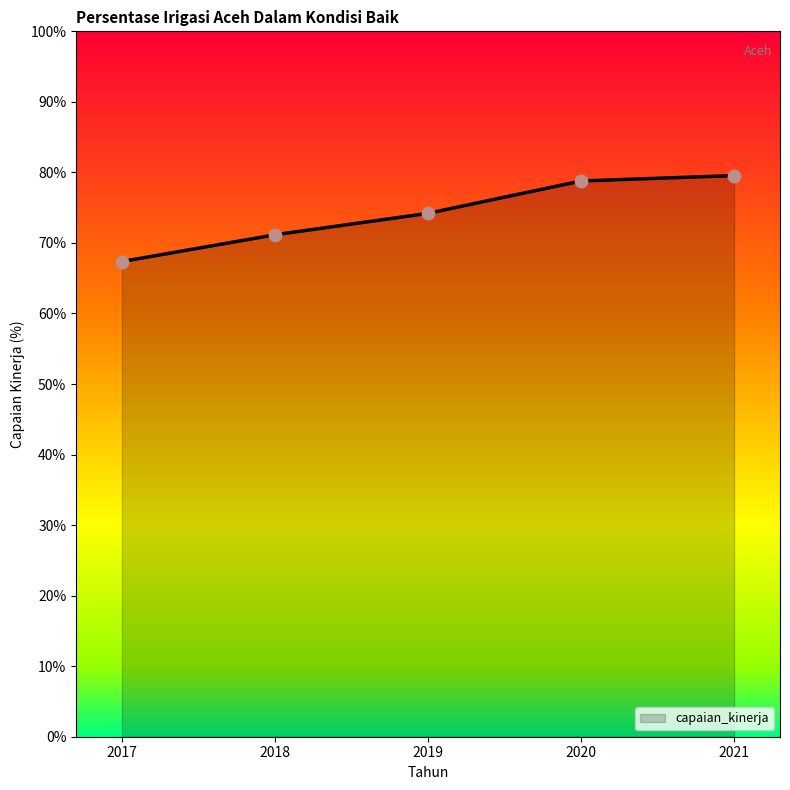

Approximately how many times larger is the value at 2017 compared to 2021?

0.8